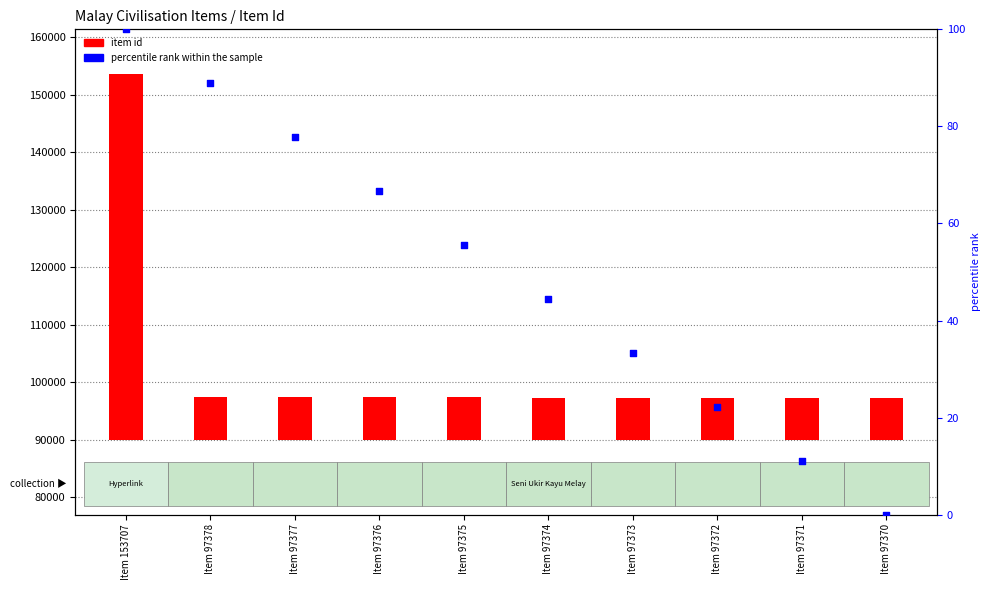

Which series has the largest total across all categories?

item id (count)